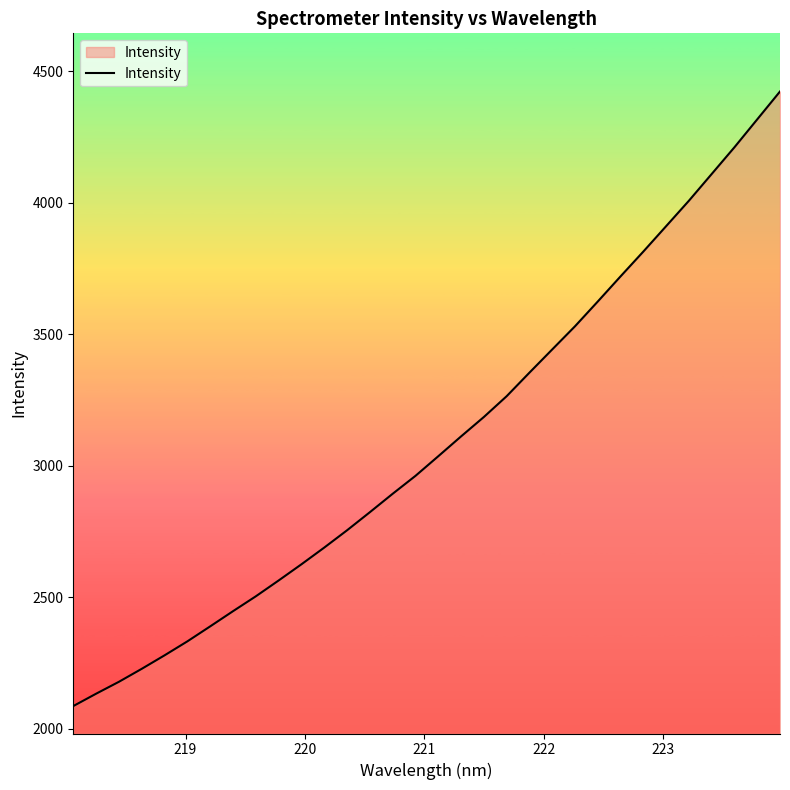

What is the smallest value displayed?

2085.7